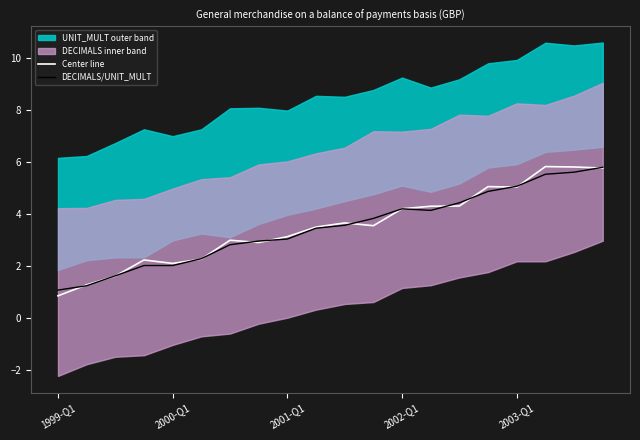

How many times do DECIMALS/UNIT_MULT and Center line cross each other?

14